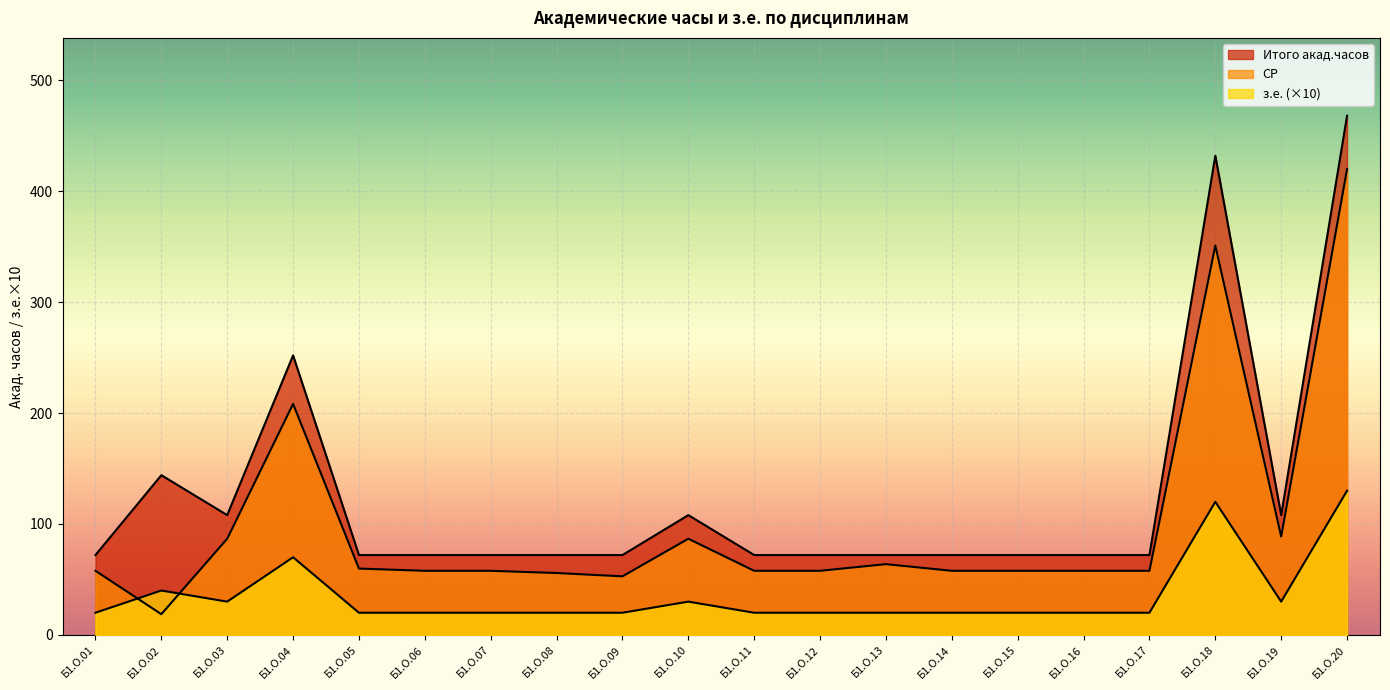

What is the minimum value for Итого акад.часов?

72.0